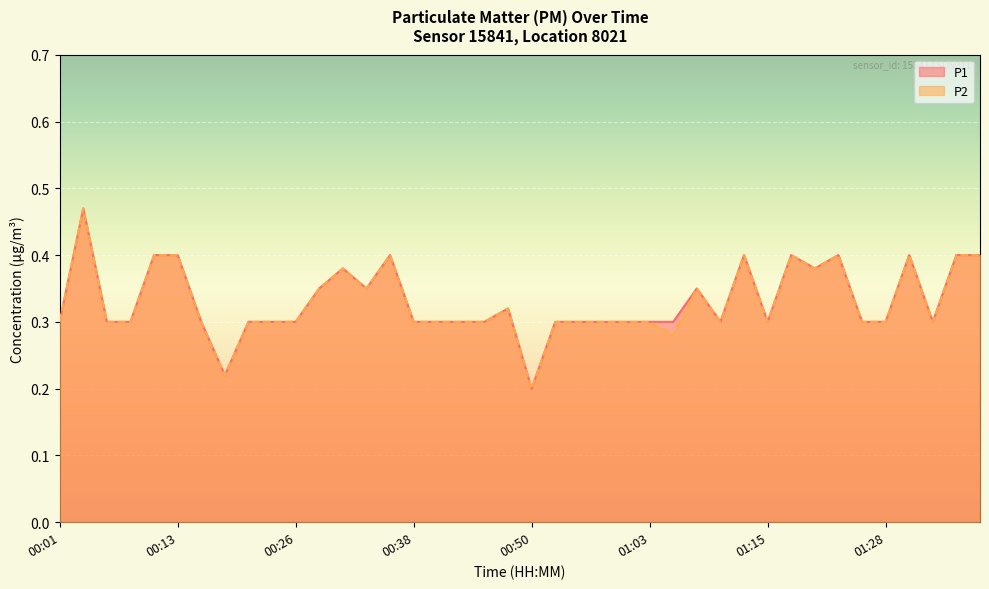

At which category is the sum across all series the highest?

00:03